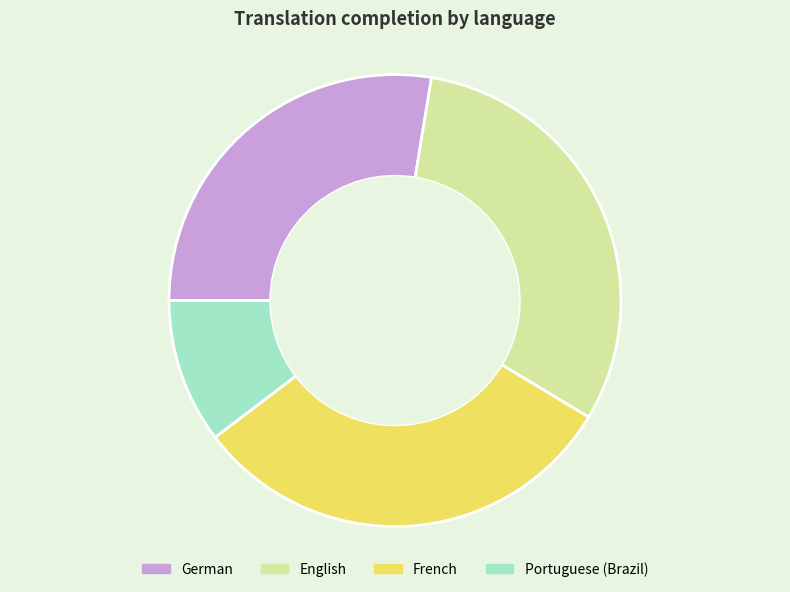

Which category has the smallest portion of the pie?

Portuguese (Brazil)